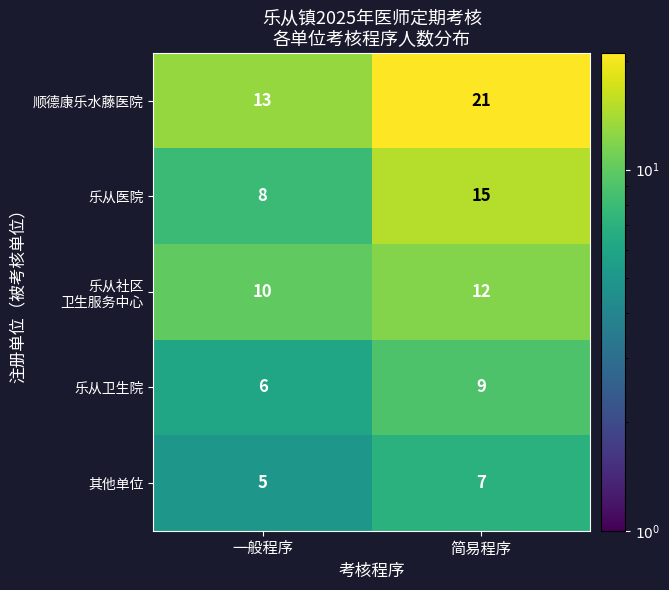

What value does the 乐从卫生院 series have at 简易程序?

9